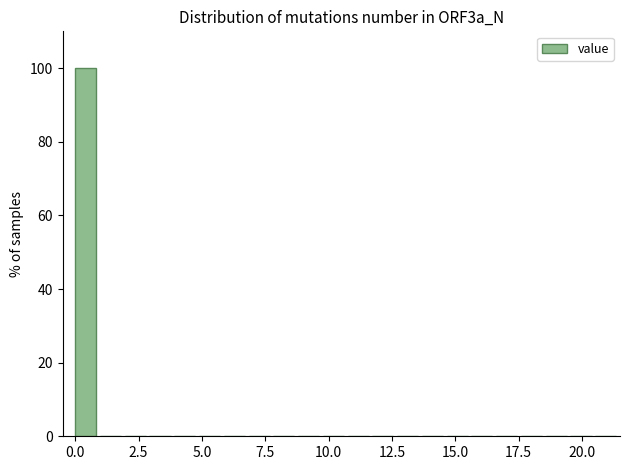

Read against the x-axis, roughly where is the centre of the tallest bar?

0.5